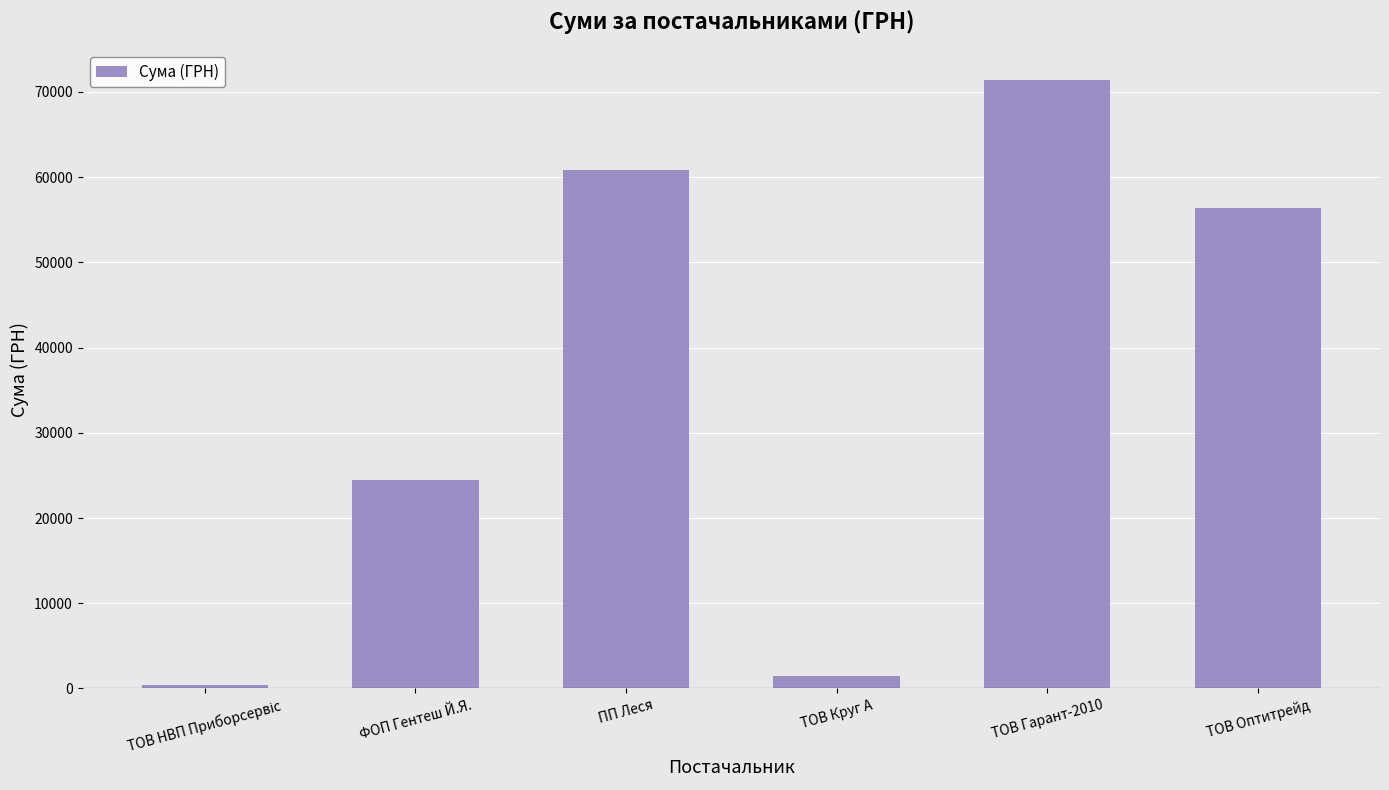

What is the ratio of the value at ПП Леся to the value at ТОВ Оптитрейд?

1.1